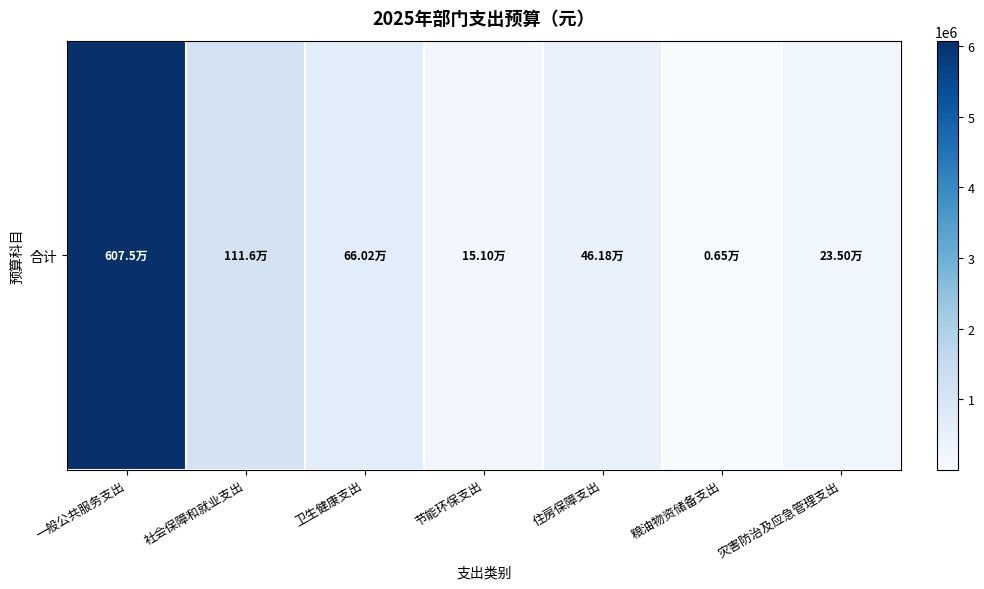

Reading left to right, list all the values displayed in this chart.

一般公共服务支出=6075297.4	社会保障和就业支出=1115629.8	卫生健康支出=660229.3	节能环保支出=151000.0	住房保障支出=461800.8	粮油物资储备支出=6500.0	灾害防治及应急管理支出=235000.0